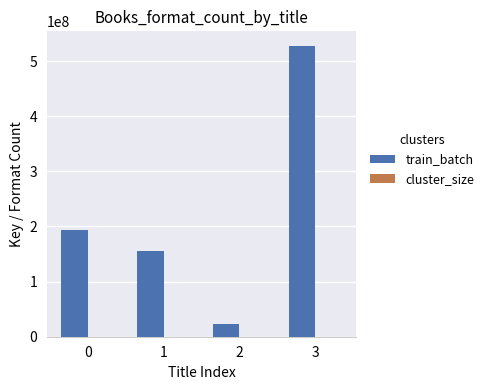

Between 0 and 3, which series saw the biggest shift?

train_batch